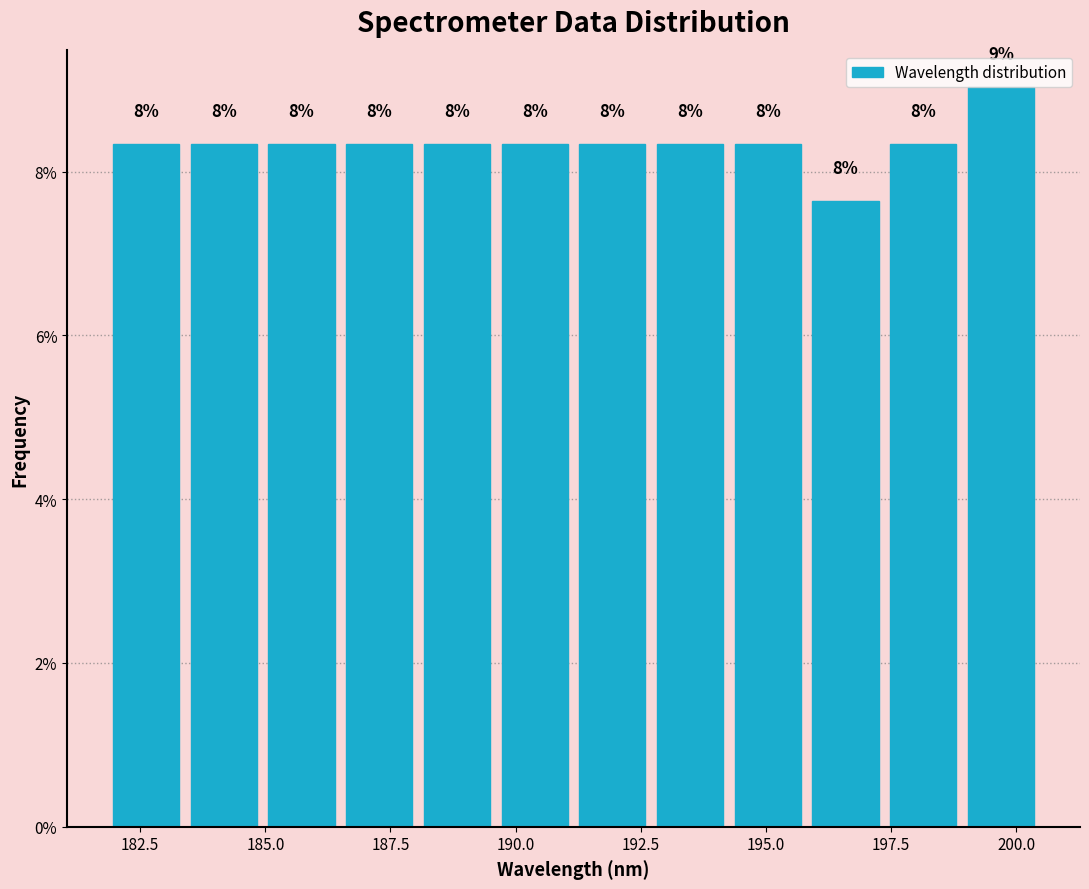

Around what value on the x-axis is the tallest bar? Give the approximate position of its centre, as read against the axis.

199.5